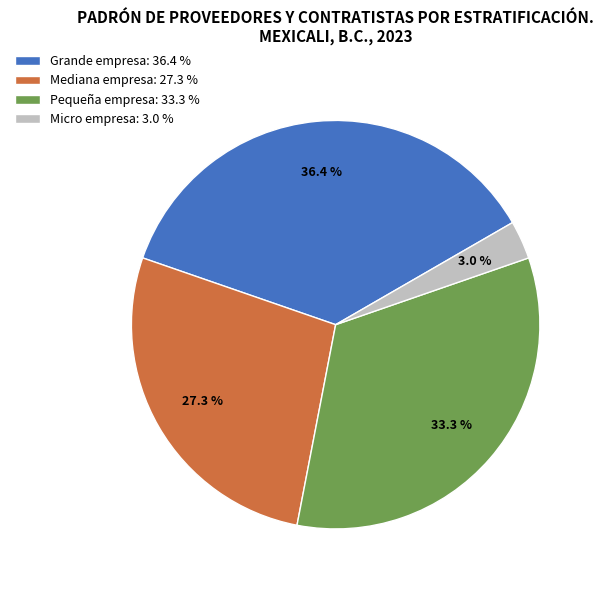

How many slices are in this pie chart?

4